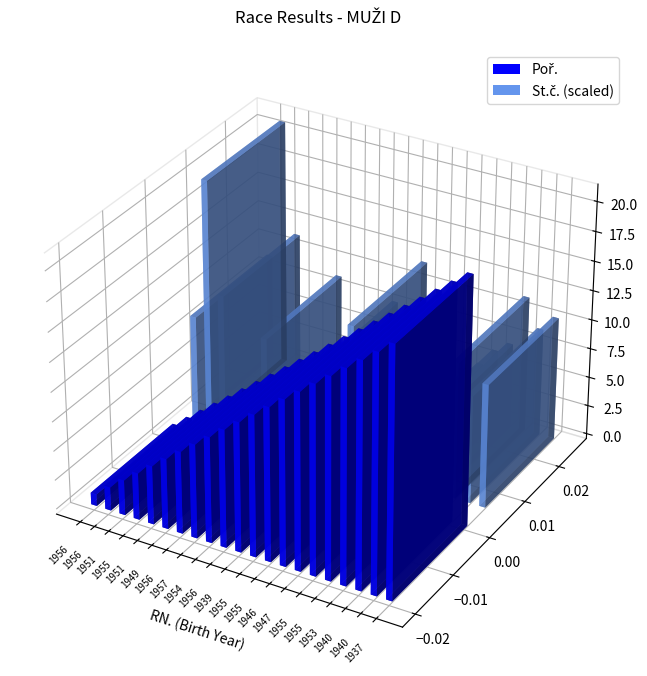

List the series in order of their overall mean, highest first.

St.č., Poř.